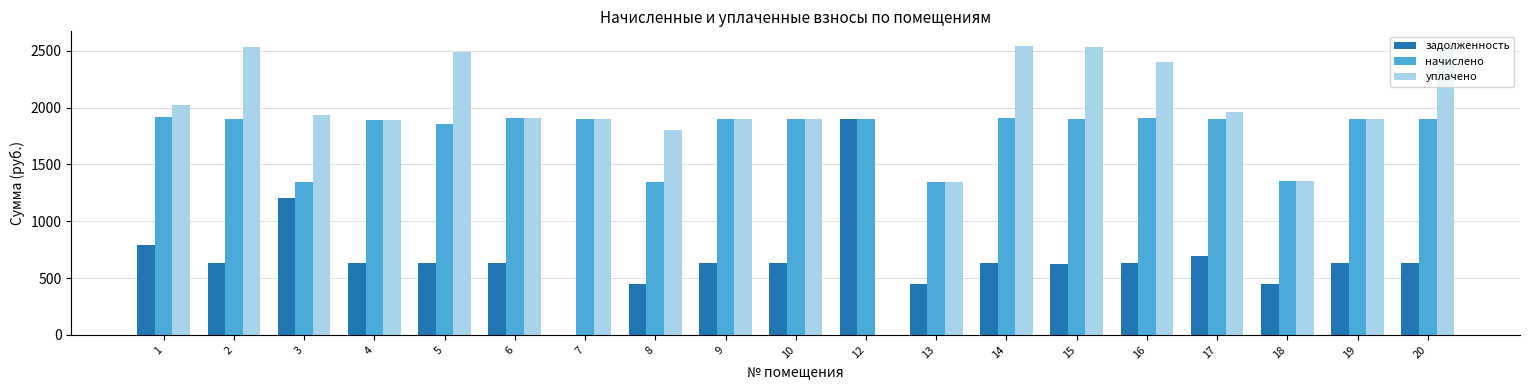

Which series has the largest total across all categories?

уплачено